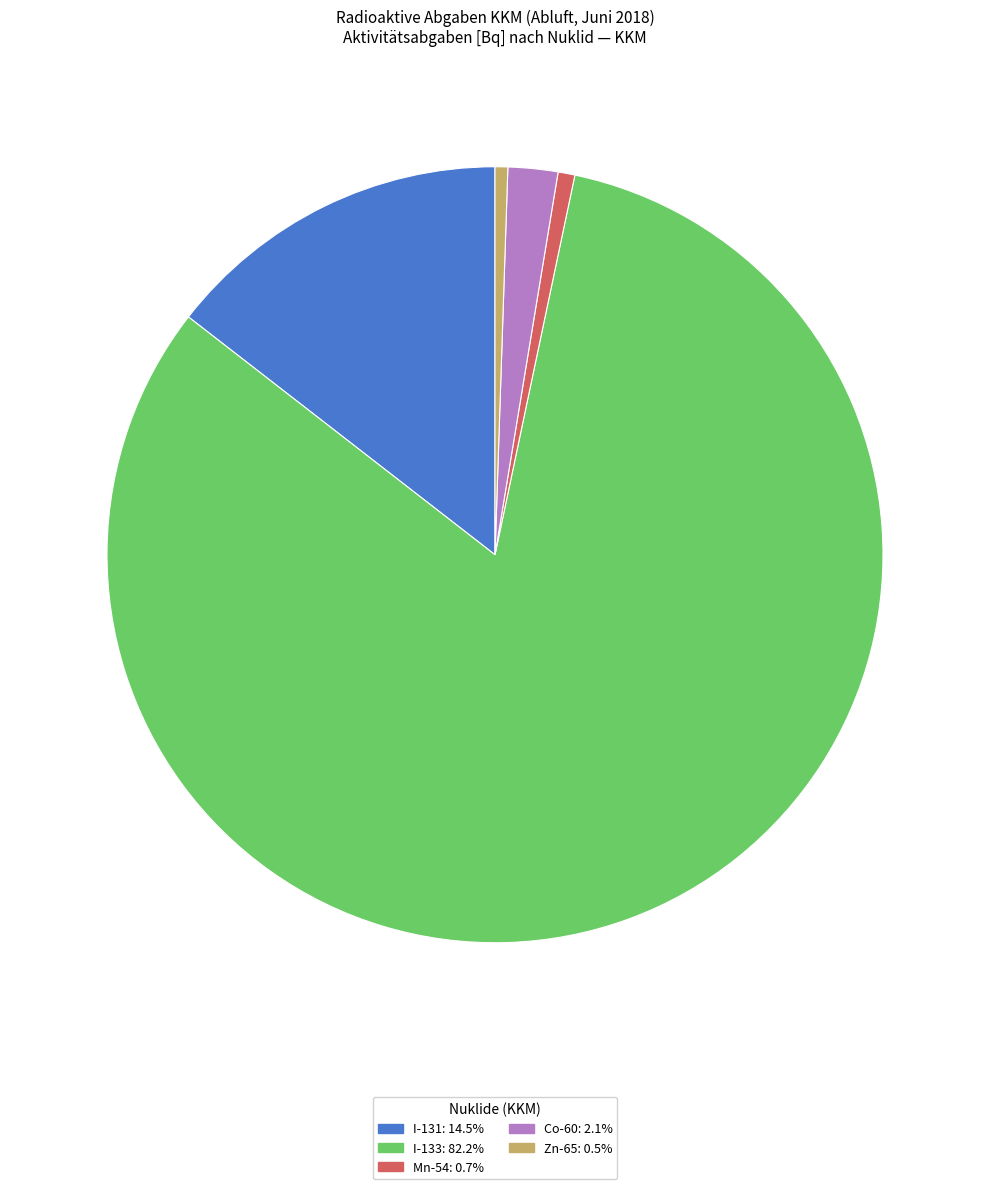

Combined, do Co-60: 2.1% and Mn-54: 0.7% account for over 50%?

No